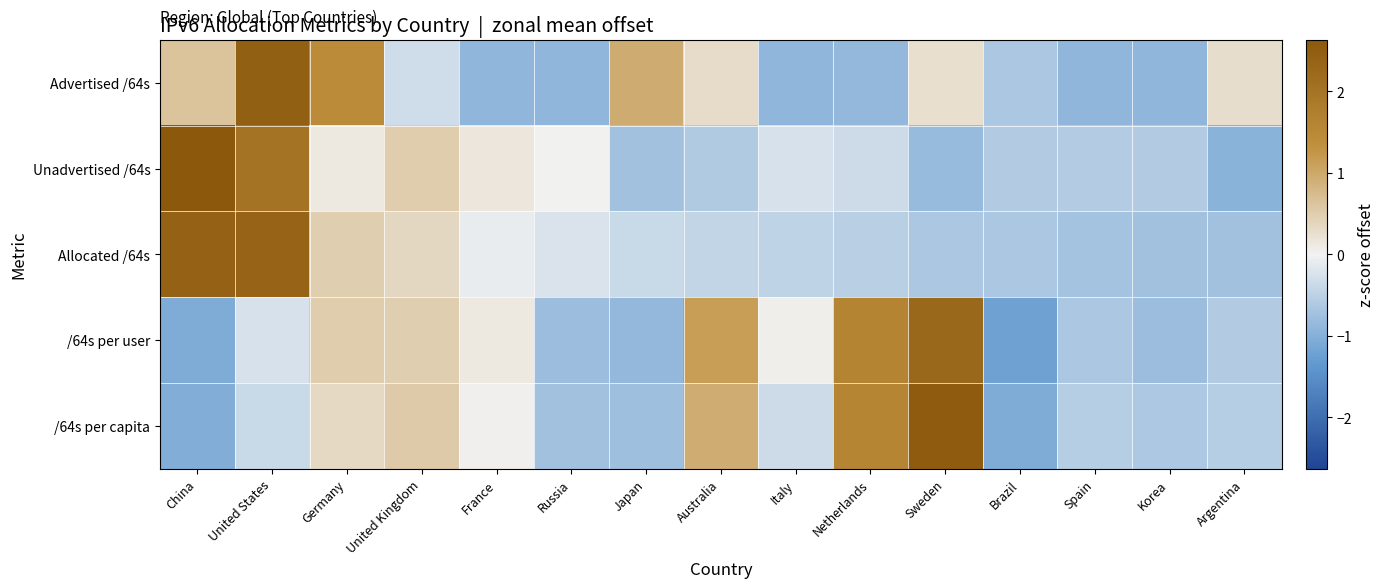

Which label corresponds to the smallest value in the chart?

Brazil